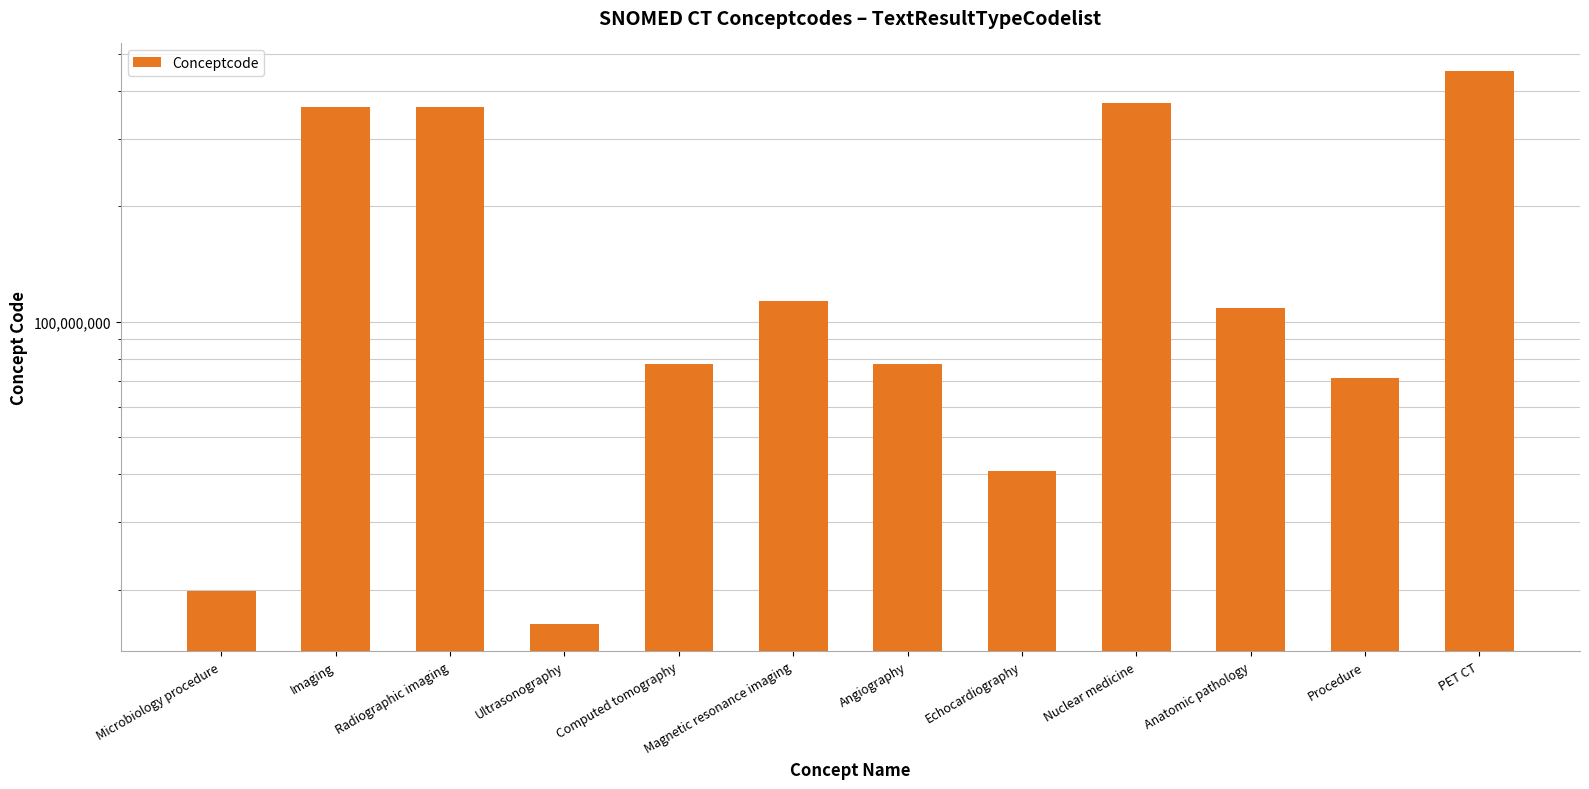

Approximately how many times larger is the value at Computed tomography compared to Magnetic resonance imaging?

0.7